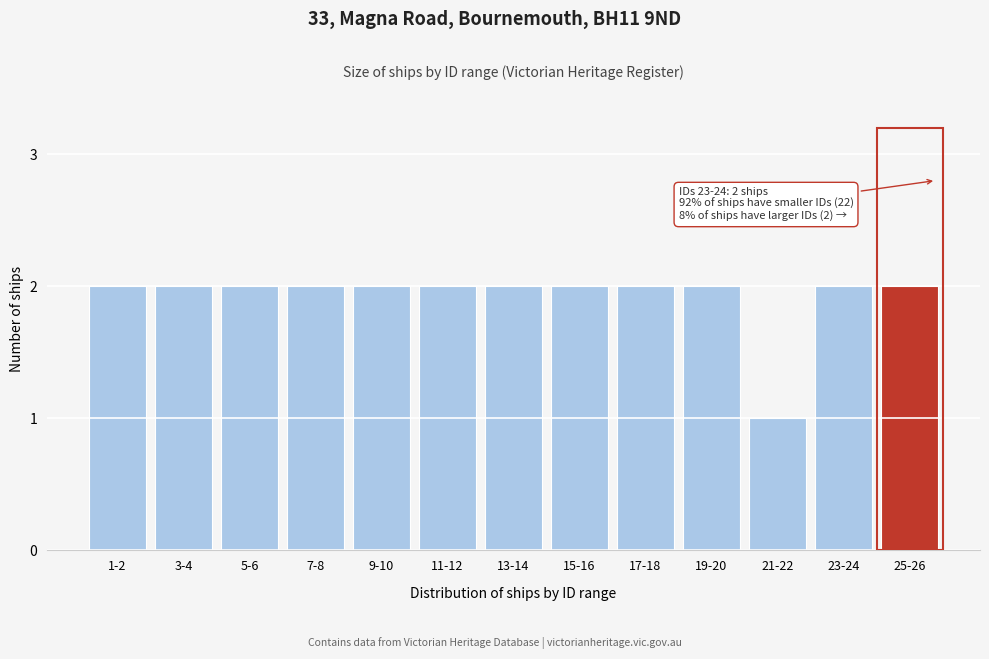

Reading left to right, transcribe all the data shown in this chart.

1-2=2	3-4=2	5-6=2	7-8=2	9-10=2	11-12=2	13-14=2	15-16=2	17-18=2	19-20=2	21-22=1	23-24=2	25-26=2